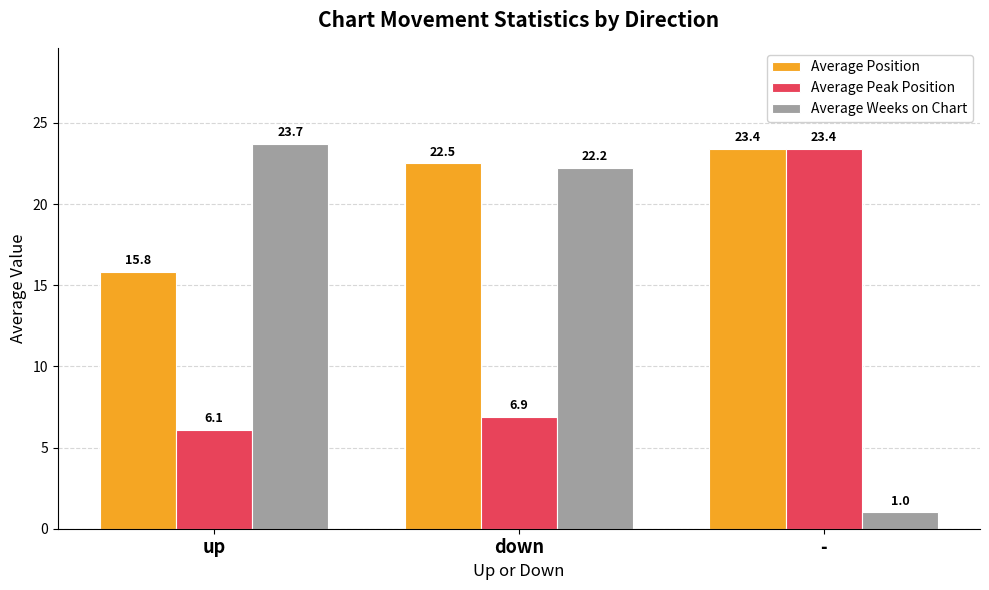

What is the difference between the second highest and minimum values in the Average Peak Position series?

0.8